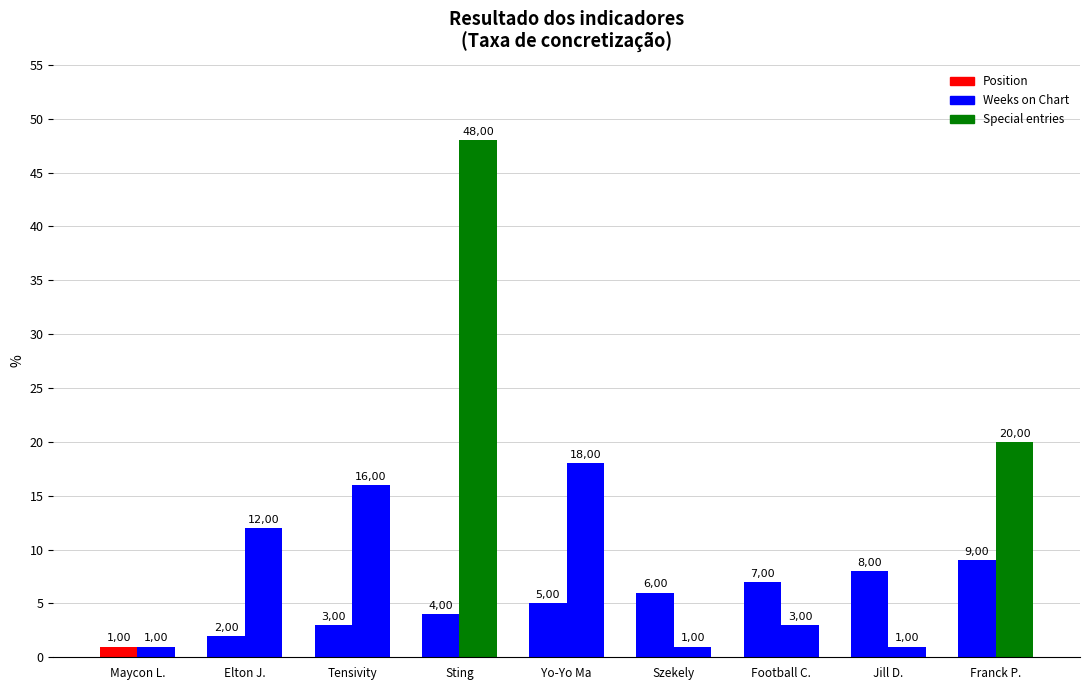

Are the bars horizontal?

No